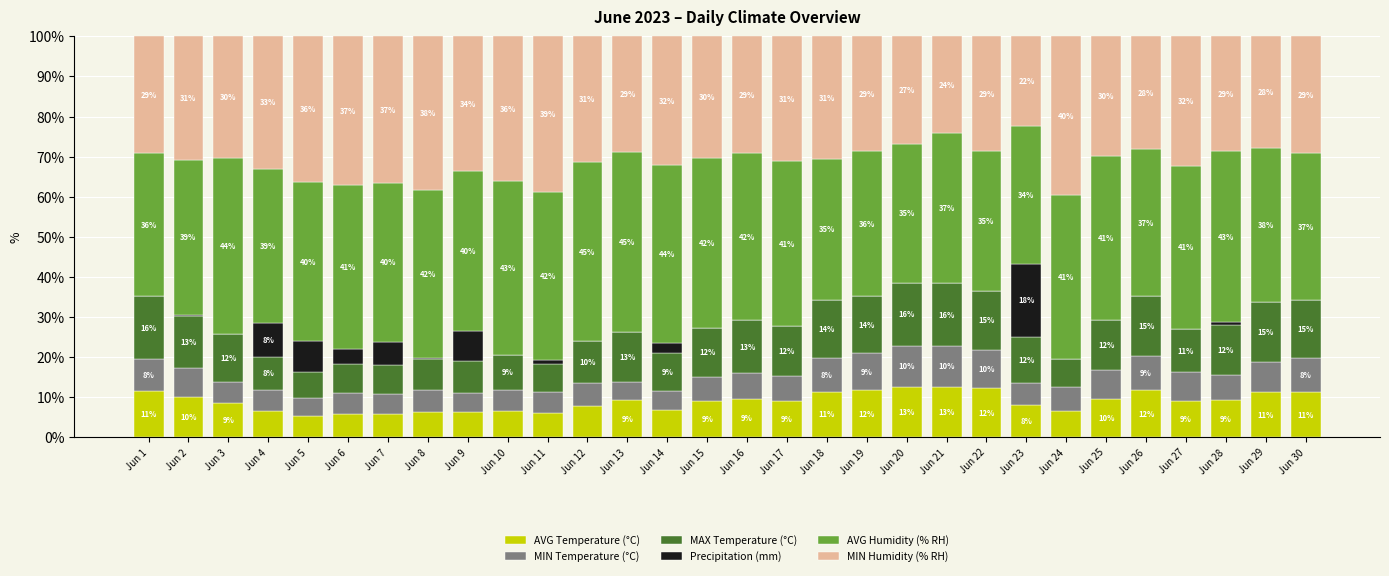

What is the total value across all series at Jun 30?

100.0